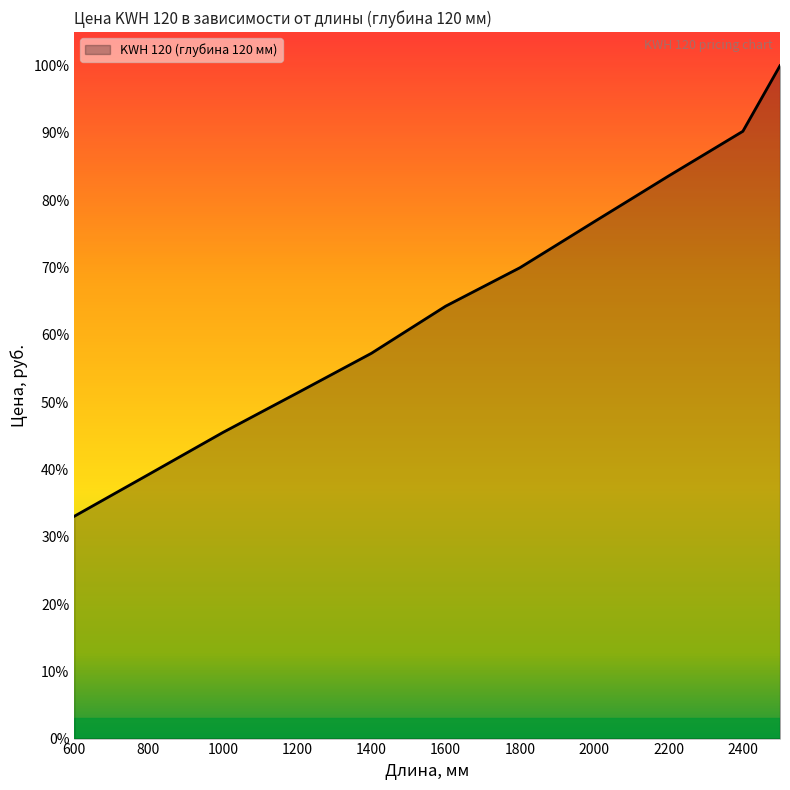

Does the chart display data point markers on the line(s)?

No